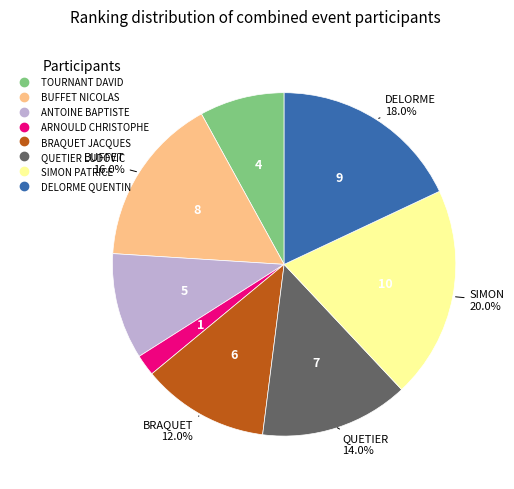

How much of the chart is everything except SIMON PATRICE?

80.0%